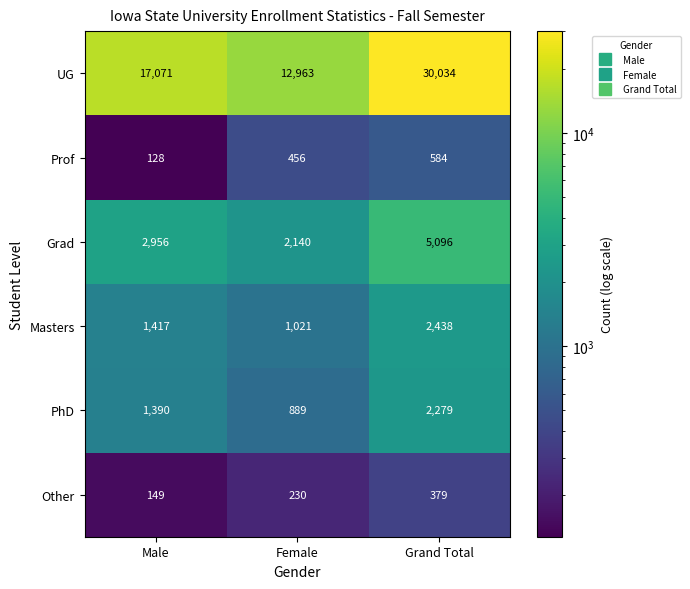

What is the difference between the Other values at Female and Male?

81